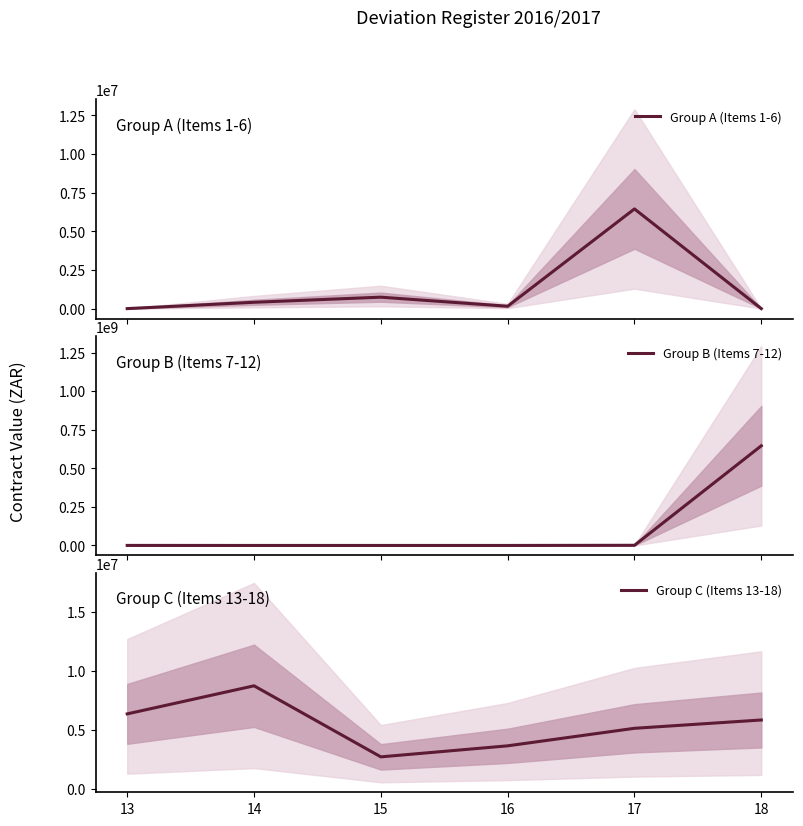

What is the value of the Group A (Items 1-6) point at the 3rd from the left?

739974.0